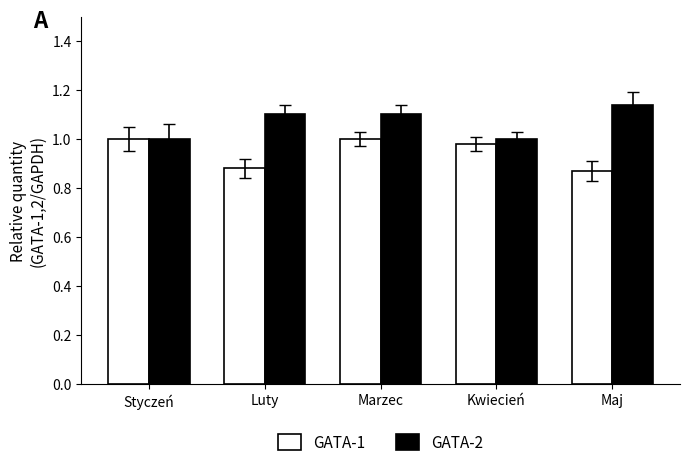

Count the GATA-1 values in the range 0 to 1.

5